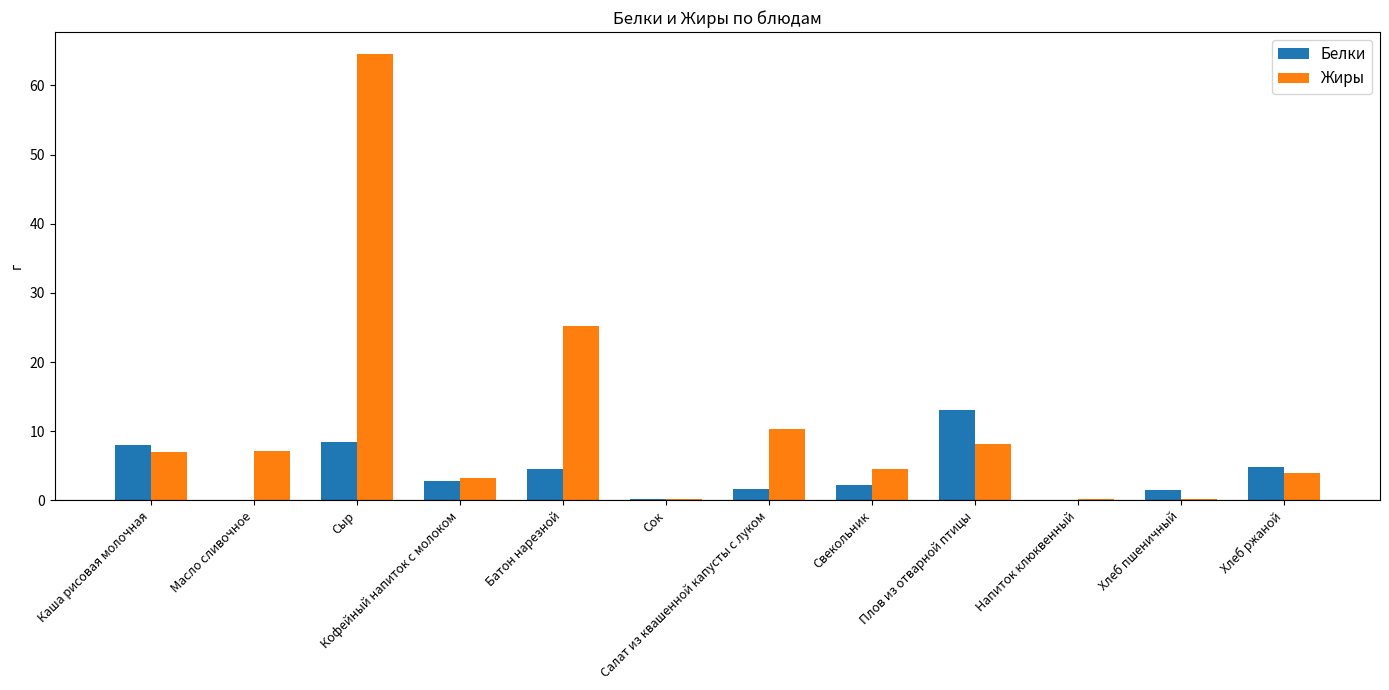

What is the total value across all series at Кофейный напиток с молоком?

6.0